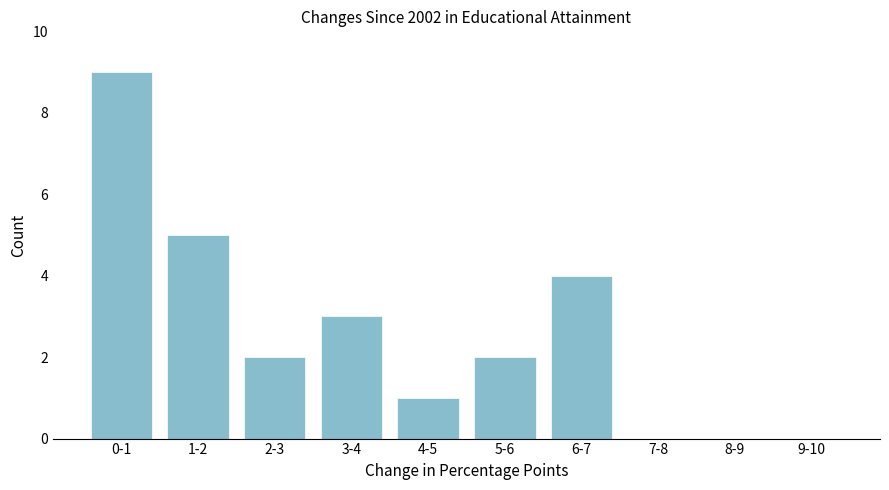

Reading left to right, extract all data points from this chart.

0-1=9	1-2=5	2-3=2	3-4=3	4-5=1	5-6=2	6-7=4	7-8=0	8-9=0	9-10=0